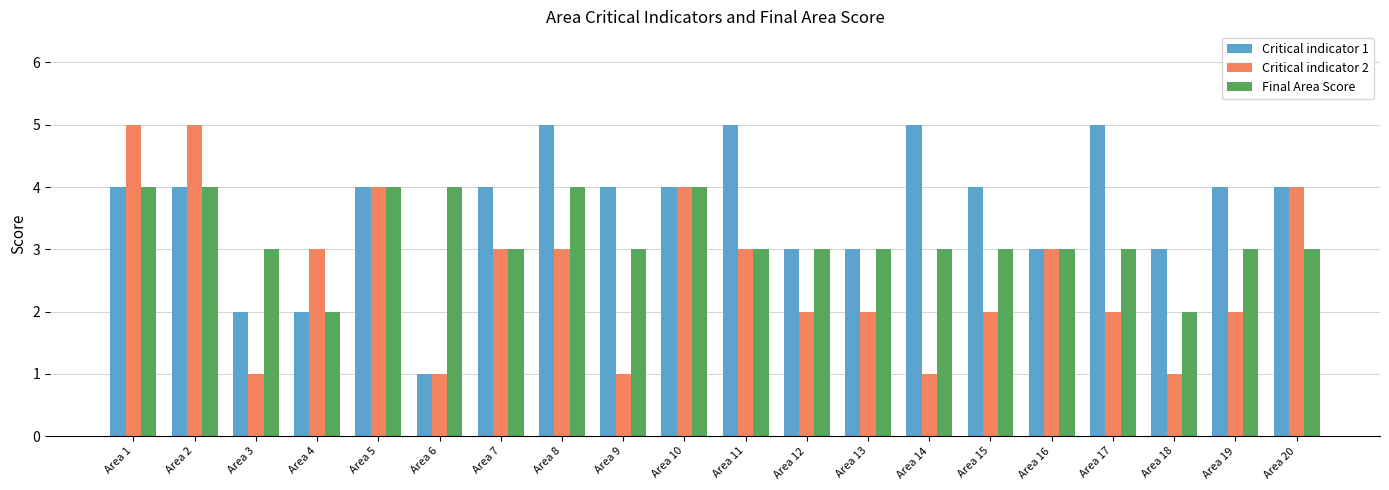

What is the sum of all Critical indicator 2 values?

52